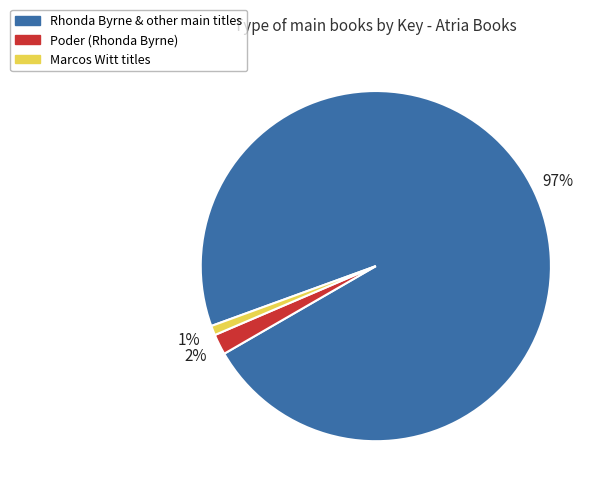

Rank the categories by value from highest to lowest.

Rhonda Byrne & other main titles, Poder (Rhonda Byrne), Marcos Witt titles